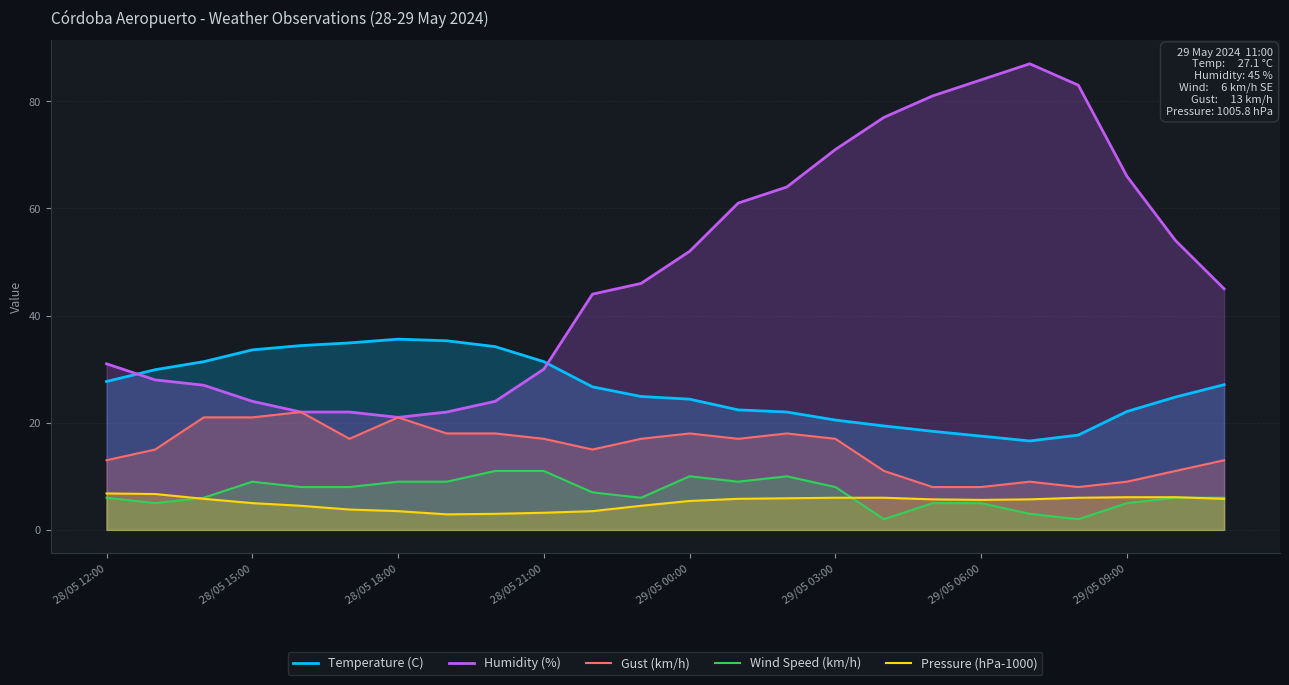

The Pressure (hPa-1000) series shows 2.3 at 29/05 06:00. True or false?

False